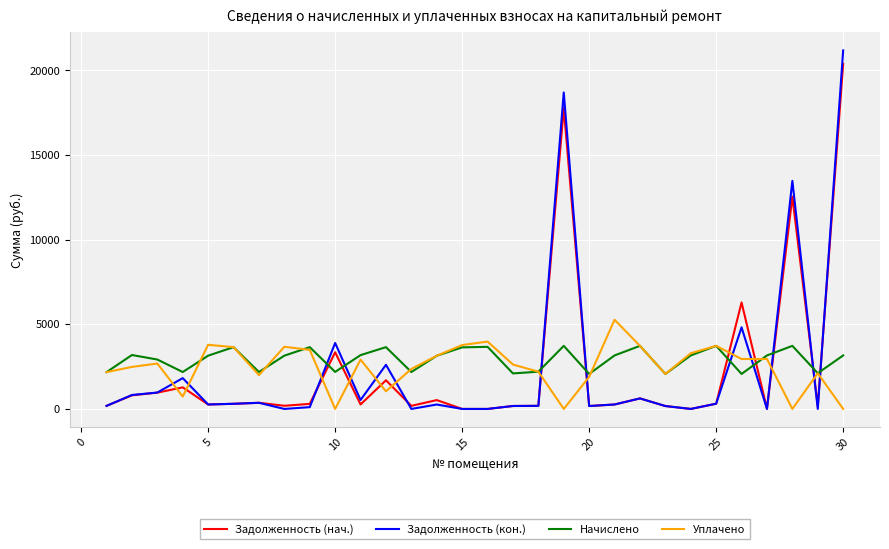

Which series has the widest spread of values?

Задолженность (кон.)